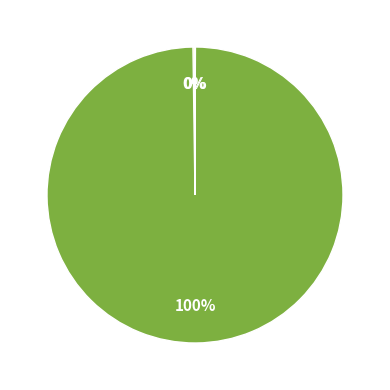

Does any single category account for the majority?

Yes